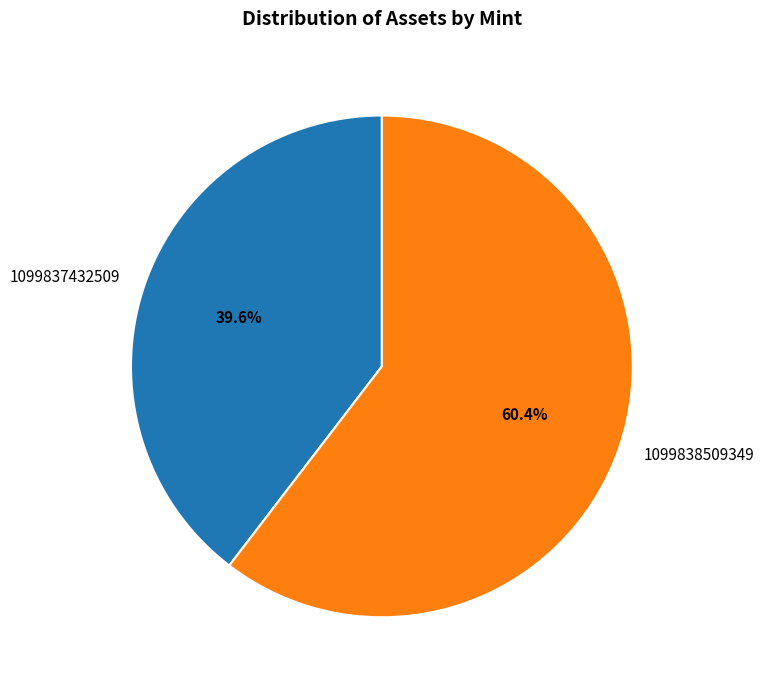

To the nearest percent, what is the difference between the largest and smallest slice percentages?

21%